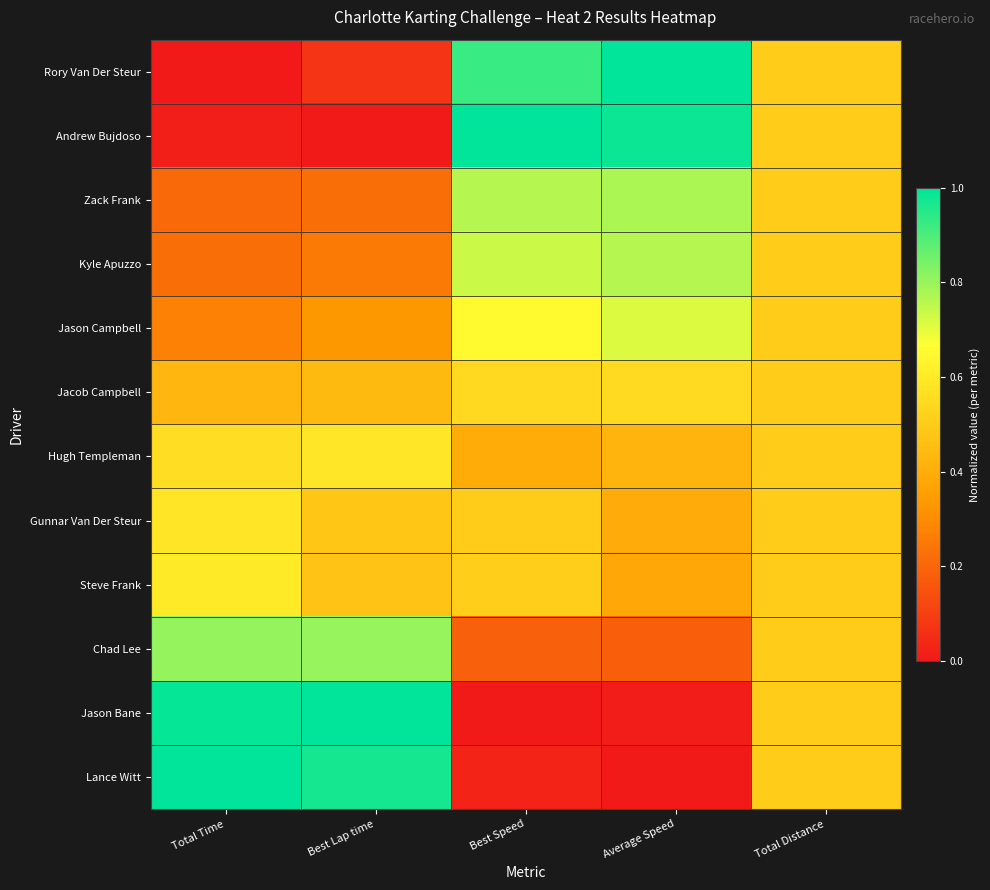

At which category is the sum across all series the highest?

Best Speed